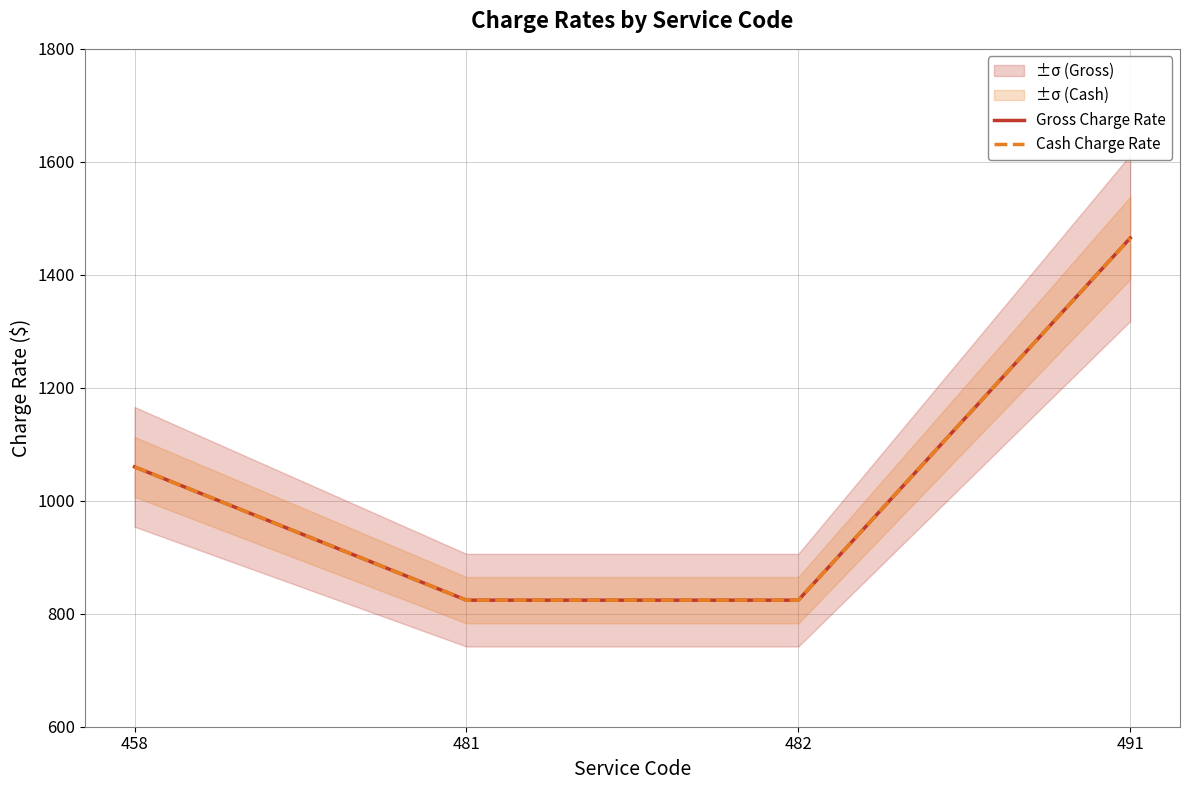

At which label does Gross Charge Rate reach its minimum?

481